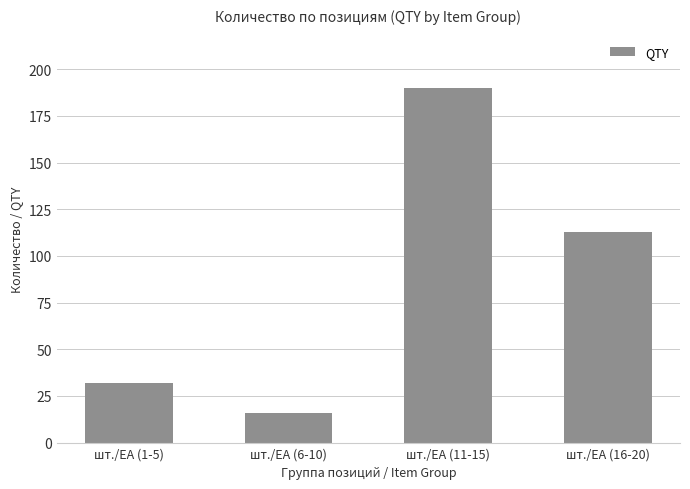

Which has a higher value, шт./EA (6-10) or шт./EA (16-20)?

шт./EA (16-20)